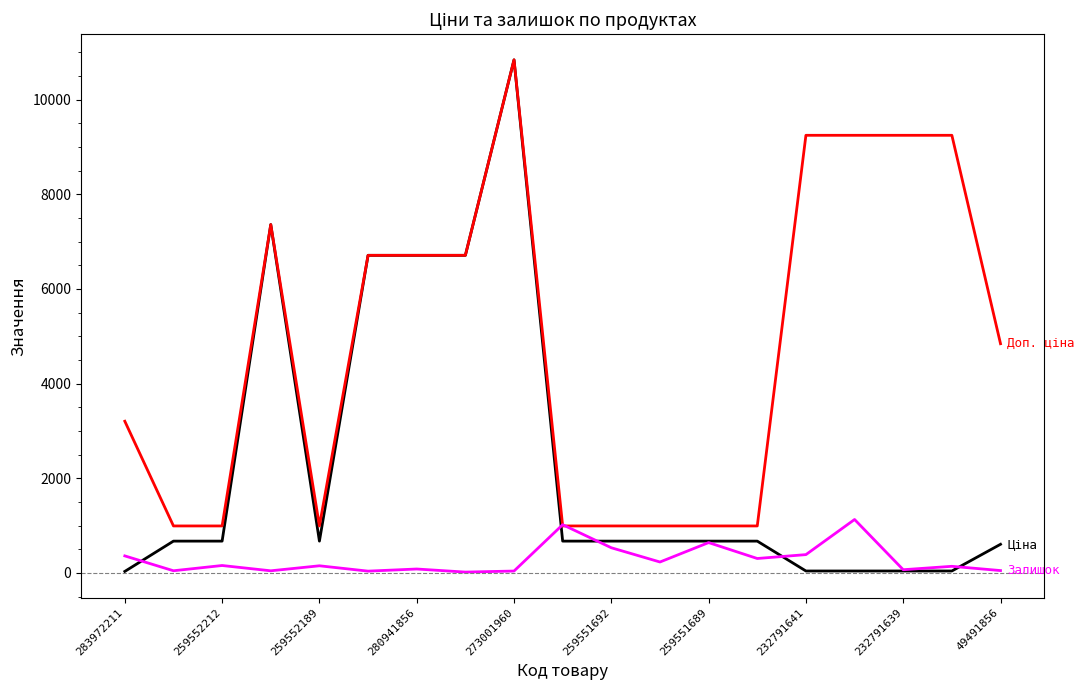

What is the greatest value displayed?

10840.1